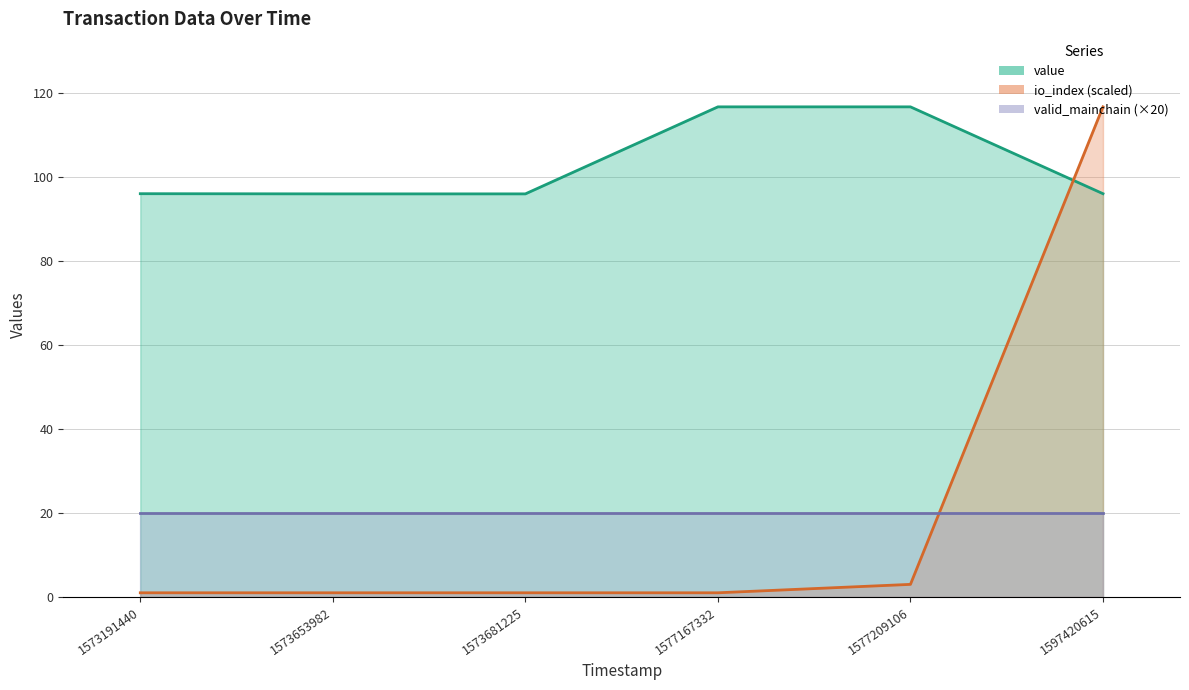

The value of io_index at 1573653982 is 1.0. True or false?

True